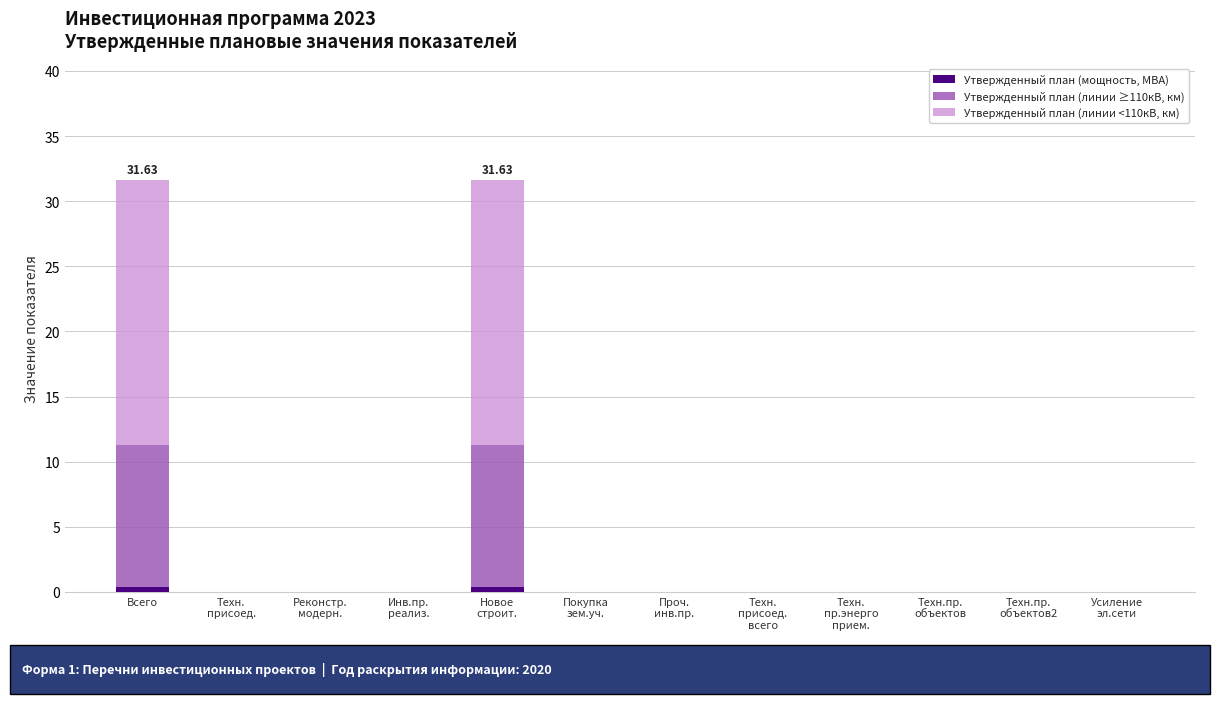

At Техн.
присоед.
всего, list the series in order from smallest to largest.

Утвержденный план (мощность, МВА), Утвержденный план (линии ≥110кВ, км), Утвержденный план (линии <110кВ, км)